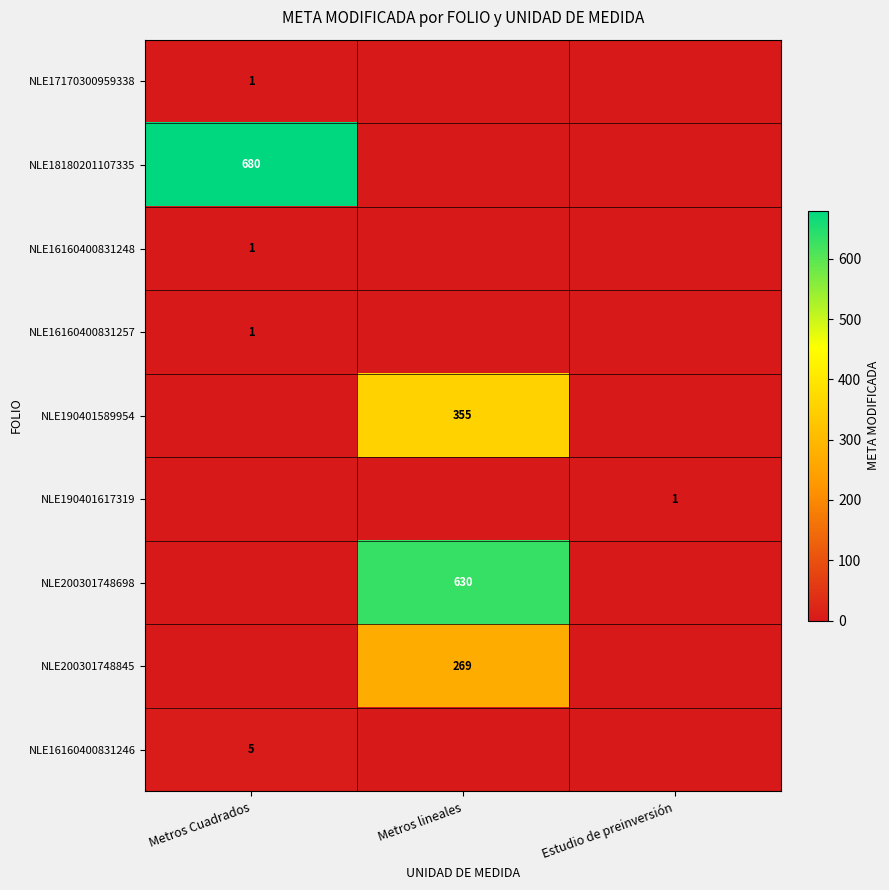

True or false: NLE190401617319 has a value of 0 at Estudio de preinversión.

False